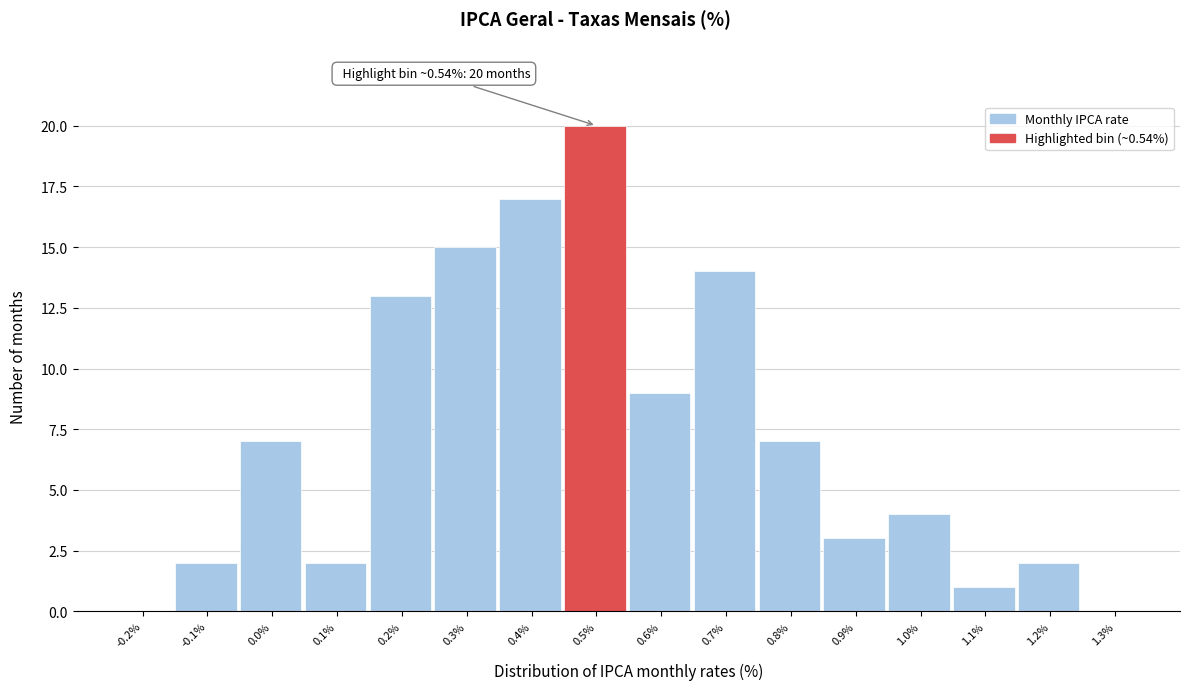

Reading left to right, what are all the values shown in this chart?

-0.2%=0	-0.1%=2	0.0%=7	0.1%=2	0.2%=13	0.3%=15	0.4%=17	0.5%=20	0.6%=9	0.7%=14	0.8%=7	0.9%=3	1.0%=4	1.1%=1	1.2%=2	1.3%=0